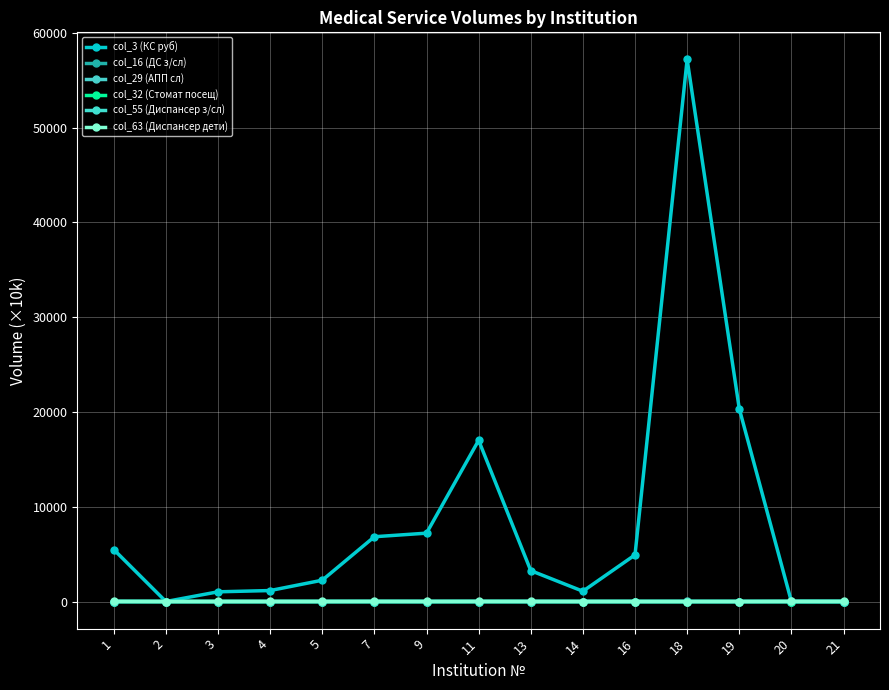

What is the difference between the highest and lowest values at 9?

7212.8